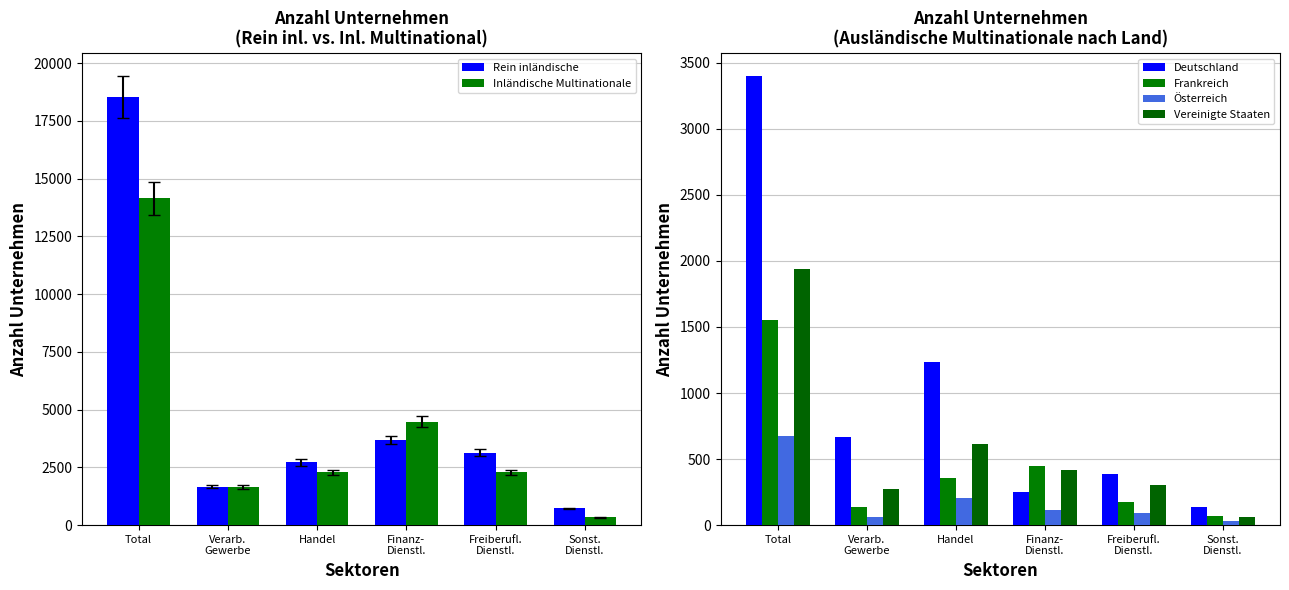

True or false: Rein inländische has a value of 2713 at Handel.

True